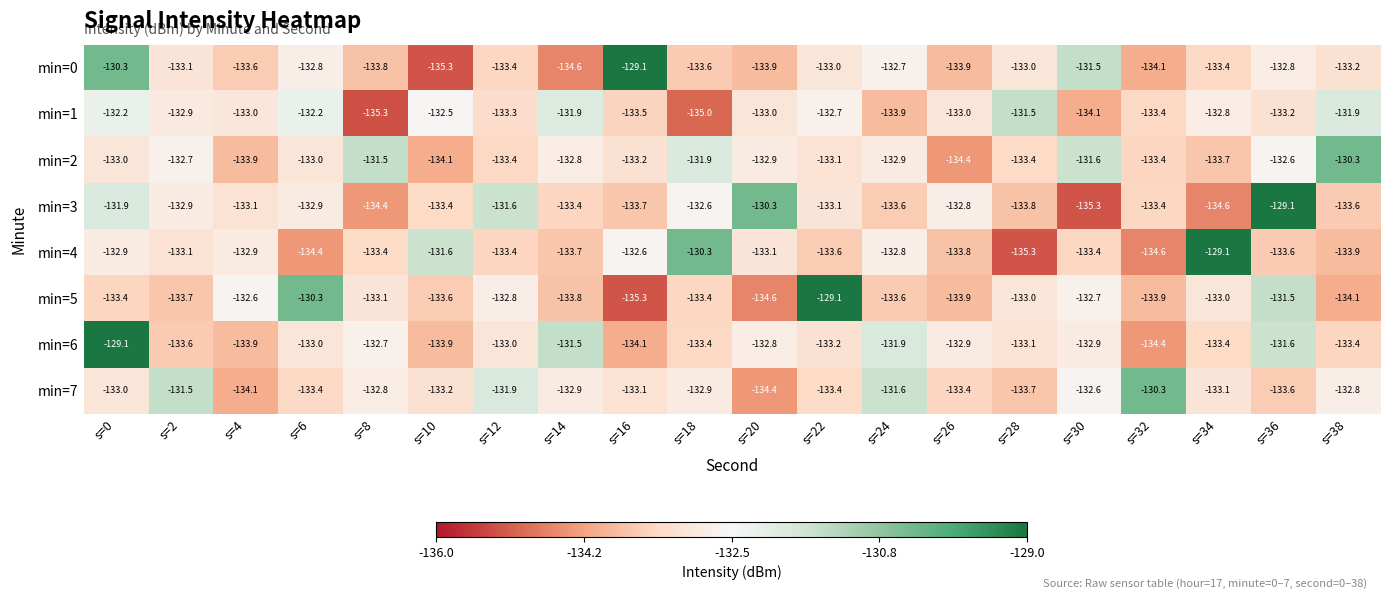

Where does the min=6 series first go above -133?

s=0